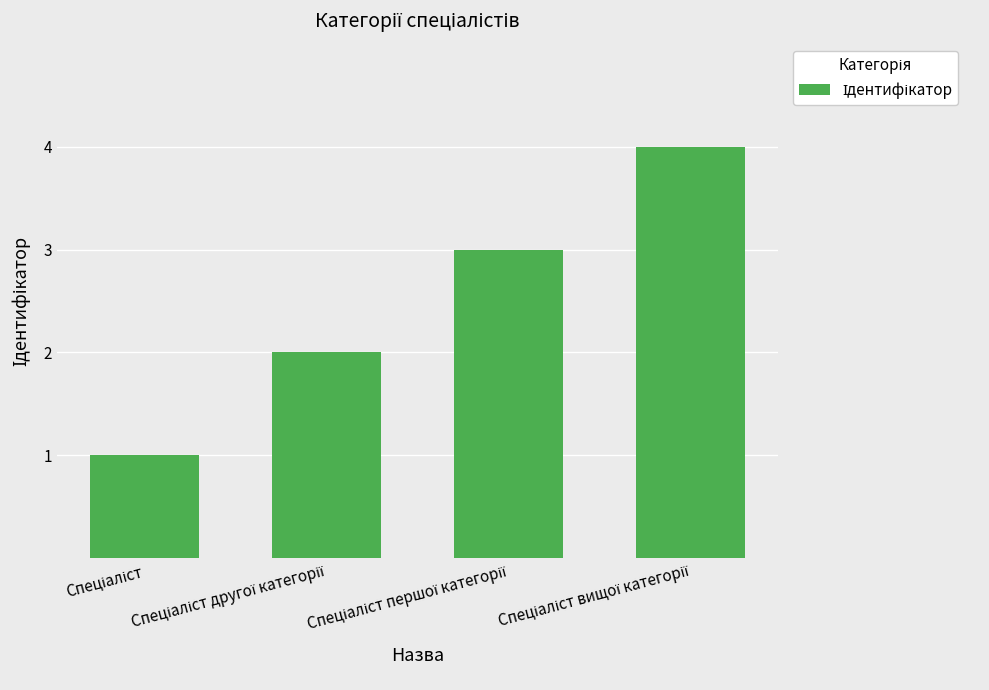

What is the value of the 2nd bar from the left?

2